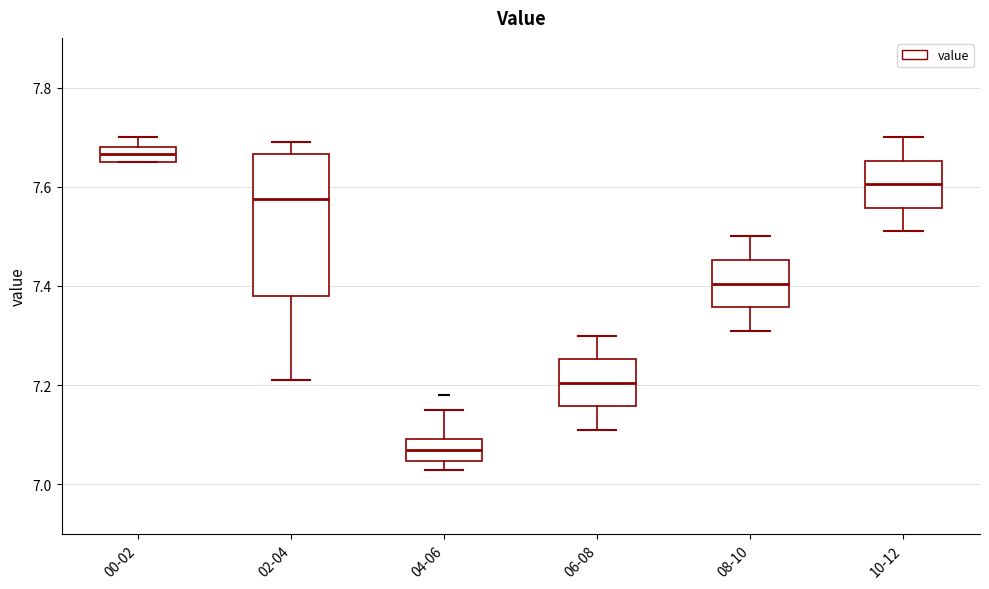

Where is the upper edge of the box for 08-10 on the y-axis? The values are not printed on the chart, so give them approximately, as read against the axis.

7.46